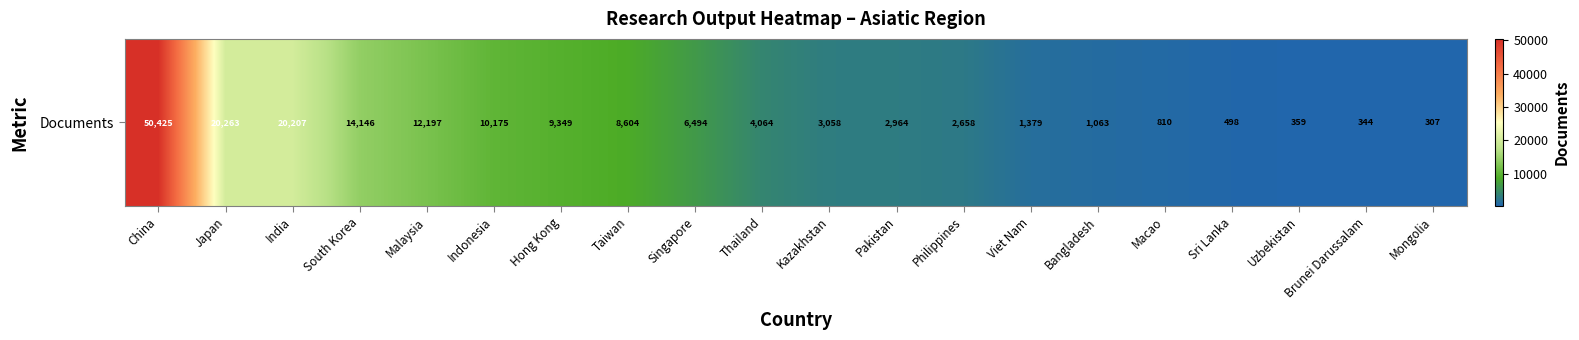

The value at Macao is 810. True or false?

True